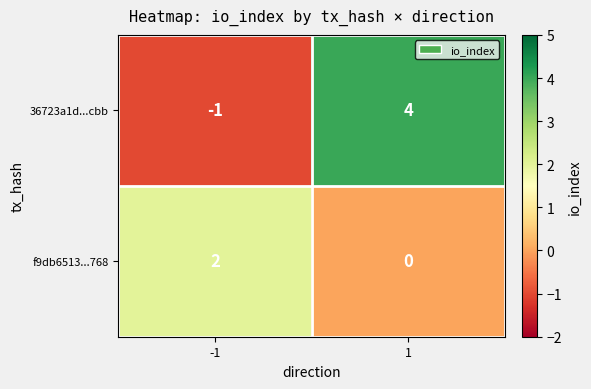

Which series has the widest spread of values?

36723a1d...cbb